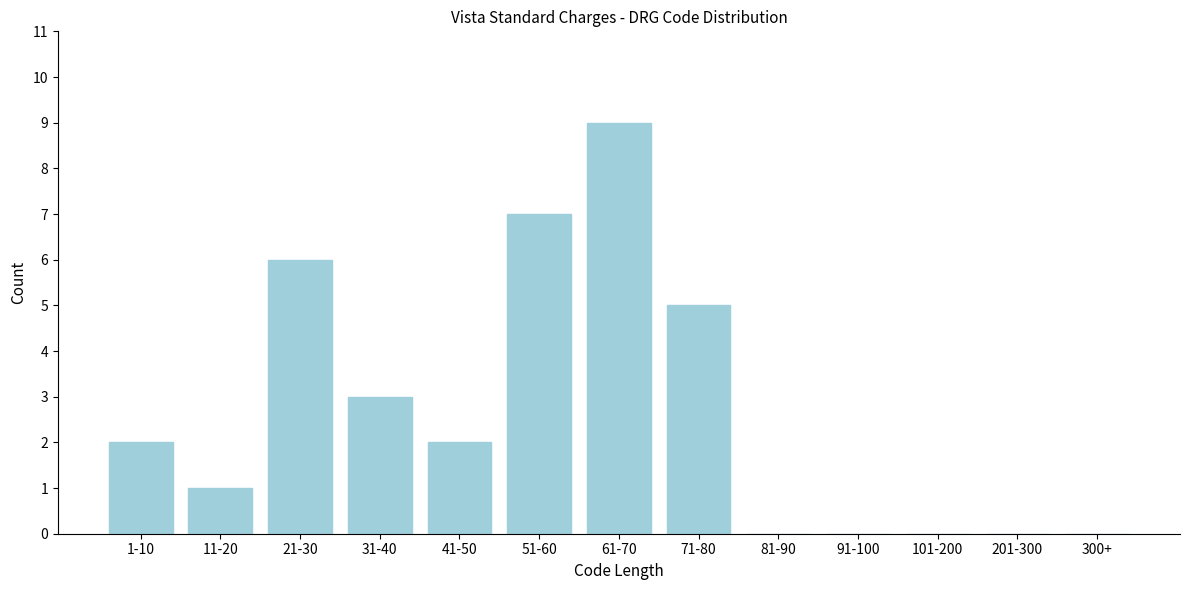

Reading left to right, list all the values displayed in this chart.

1-10=2	11-20=1	21-30=6	31-40=3	41-50=2	51-60=7	61-70=9	71-80=5	81-90=0	91-100=0	101-200=0	201-300=0	300+=0